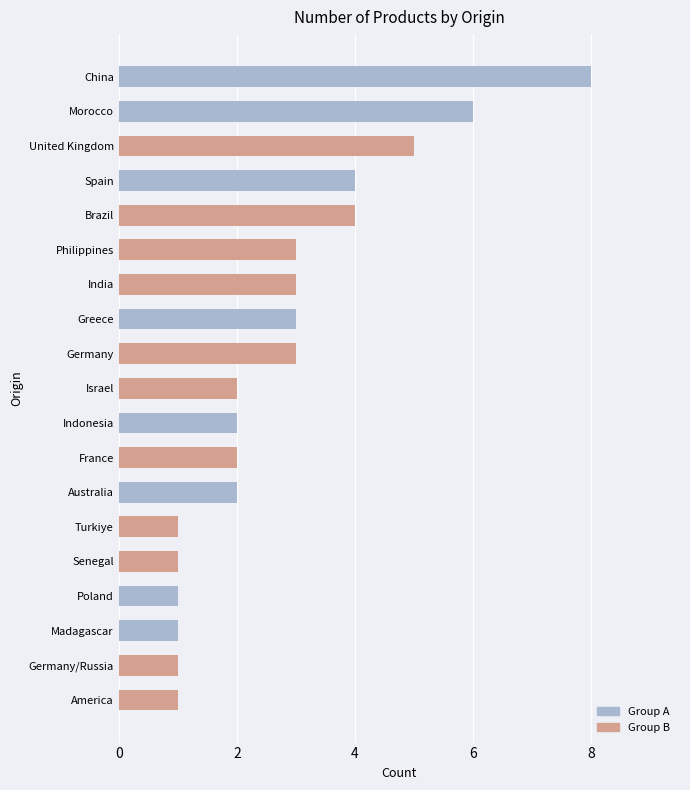

What value does the data have at Germany?

3